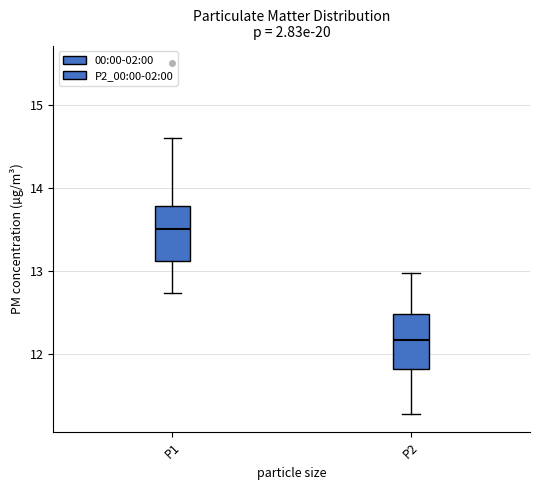

Where does the upper whisker of the box for P1 end on the y-axis? The values are not printed on the chart, so give them approximately, as read against the axis.

14.6